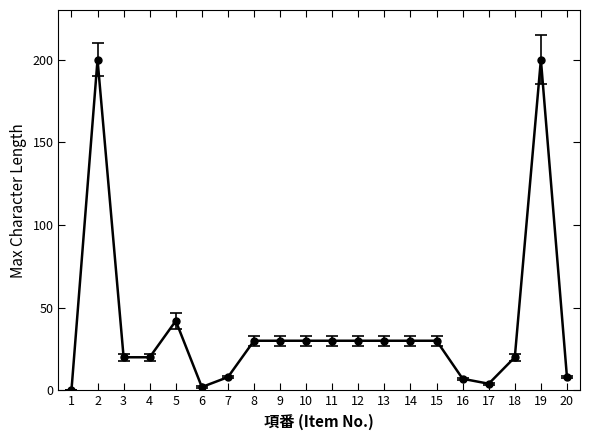

What is the value of the 14th point from the left?

30